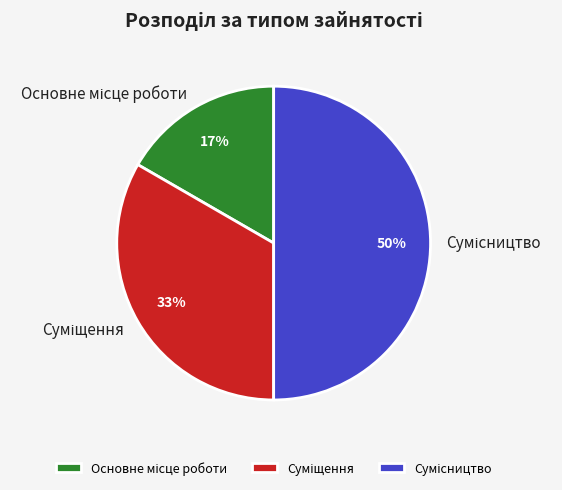

To the nearest percent, what is the difference between the largest and smallest slice percentages?

33%